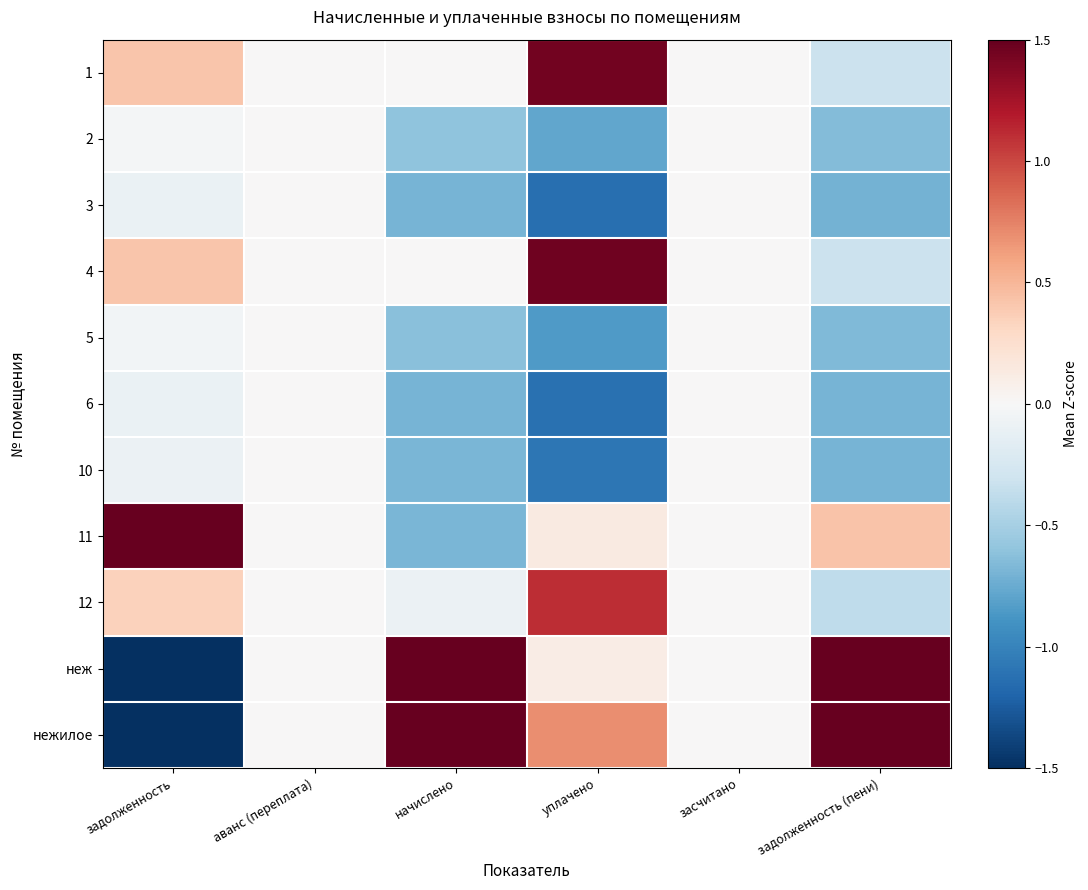

Which category has the lowest value across all series?

задолженность